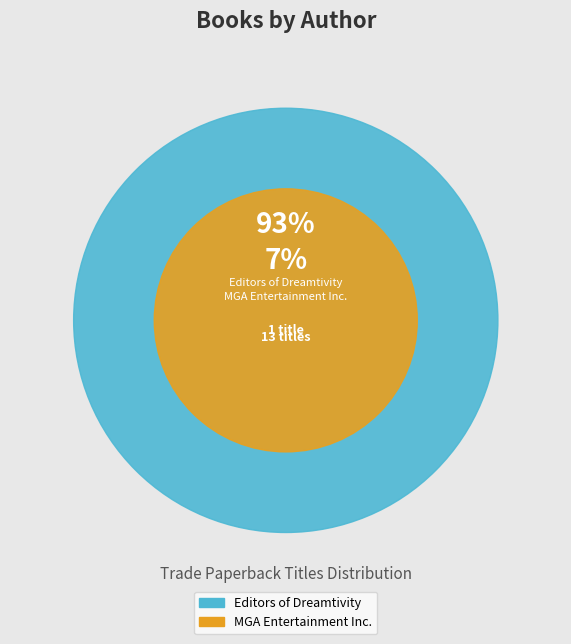

Count the number of slices in the pie.

2